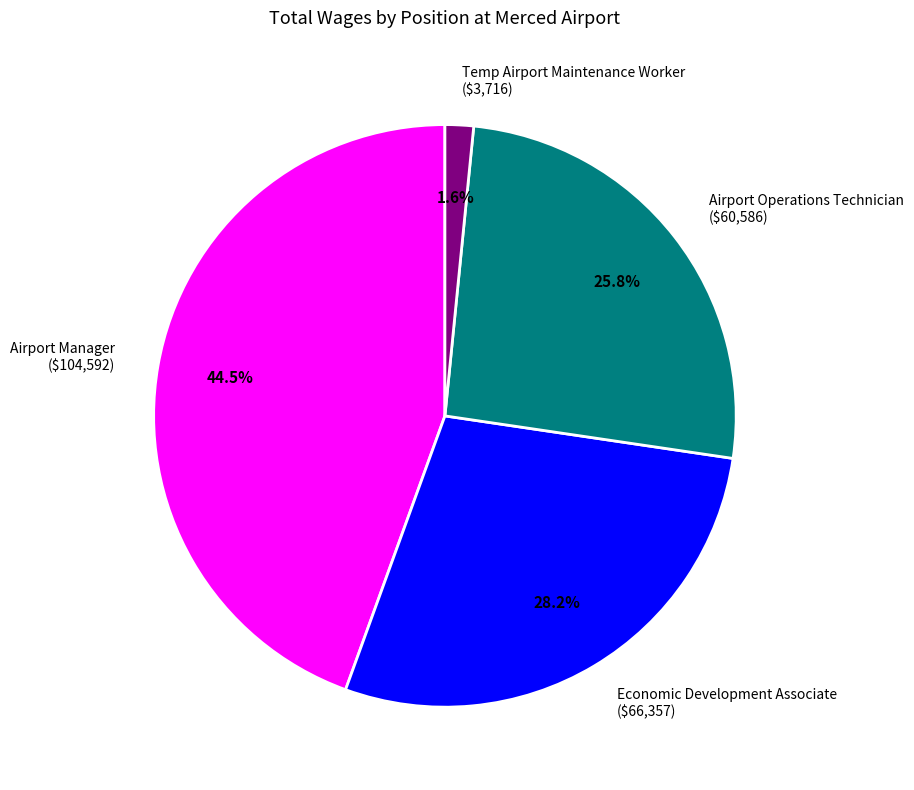

What percentage is NOT represented by Airport Manager?

55.5%